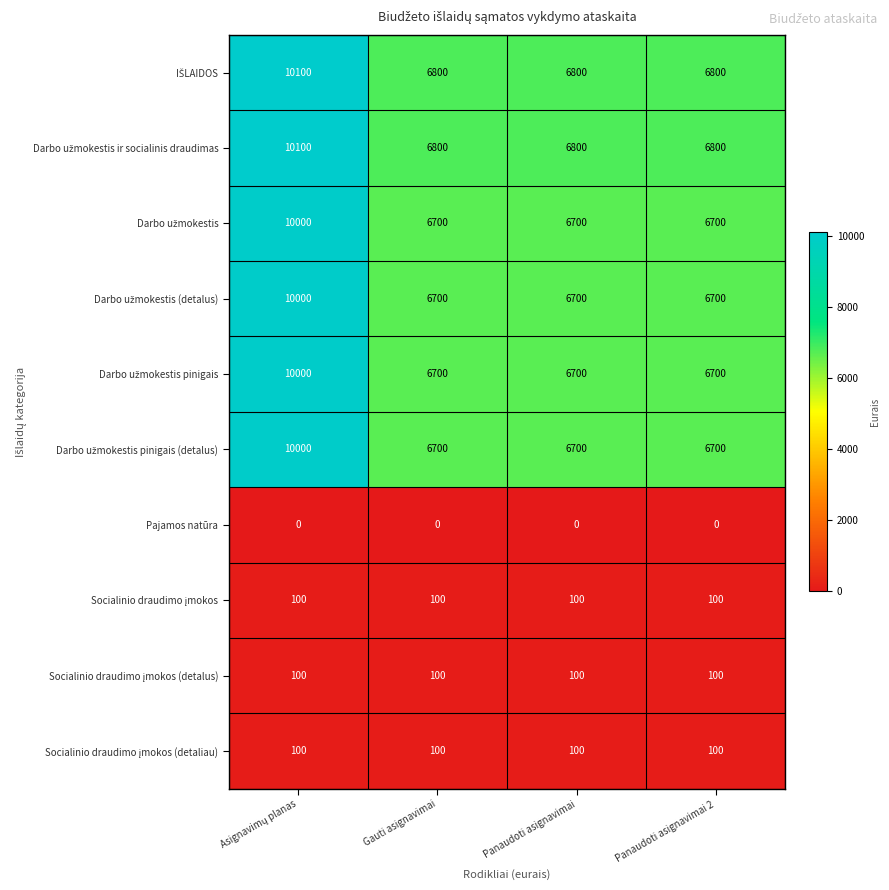

What is the difference between the highest and lowest values at Panaudoti asignavimai 2?

6800